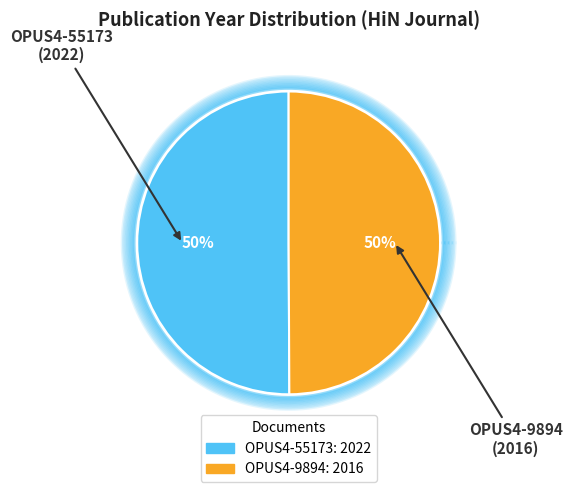

Combined, what portion of the pie is OPUS4-9894 and OPUS4-55173?

100.0%